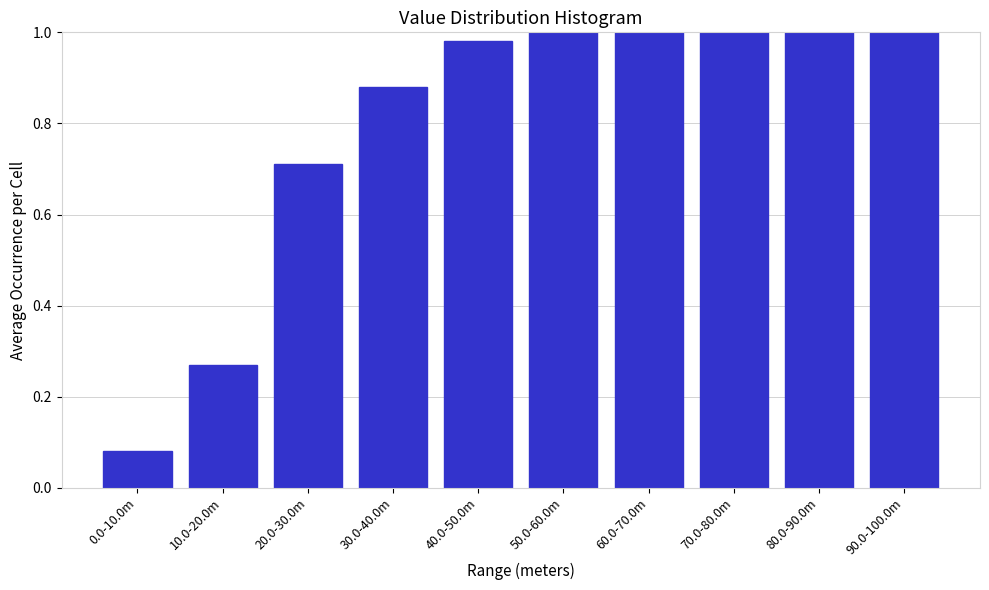

Which label corresponds to the smallest value in the chart?

0.0-10.0m